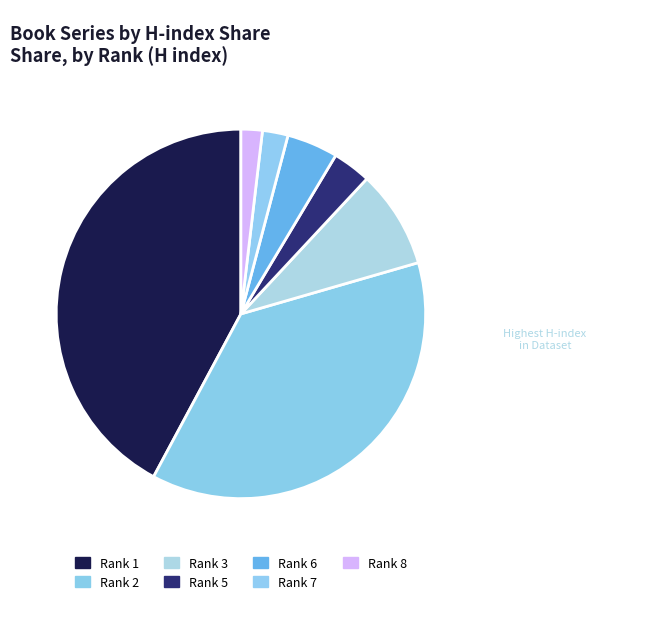

To the nearest percent, what is the average slice percentage?

12%